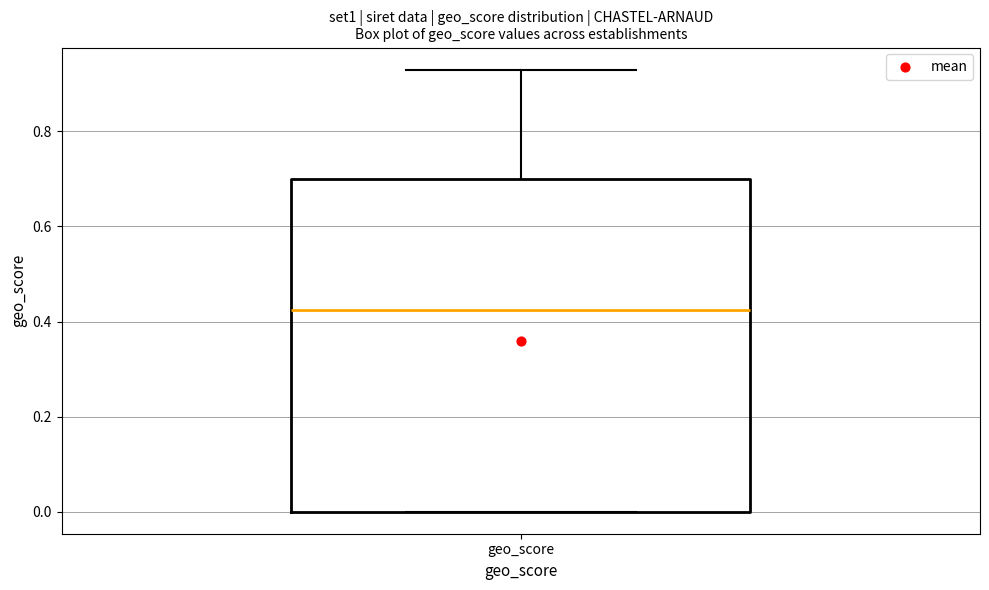

Read this box plot against the y-axis: the position of the median line, the range covered by the box, and the ends of both whiskers. The values are not printed on the chart, so give them approximately, as read against the axis.

median 0.42, box 0.00 to 0.70, whiskers 0.00 to 0.94